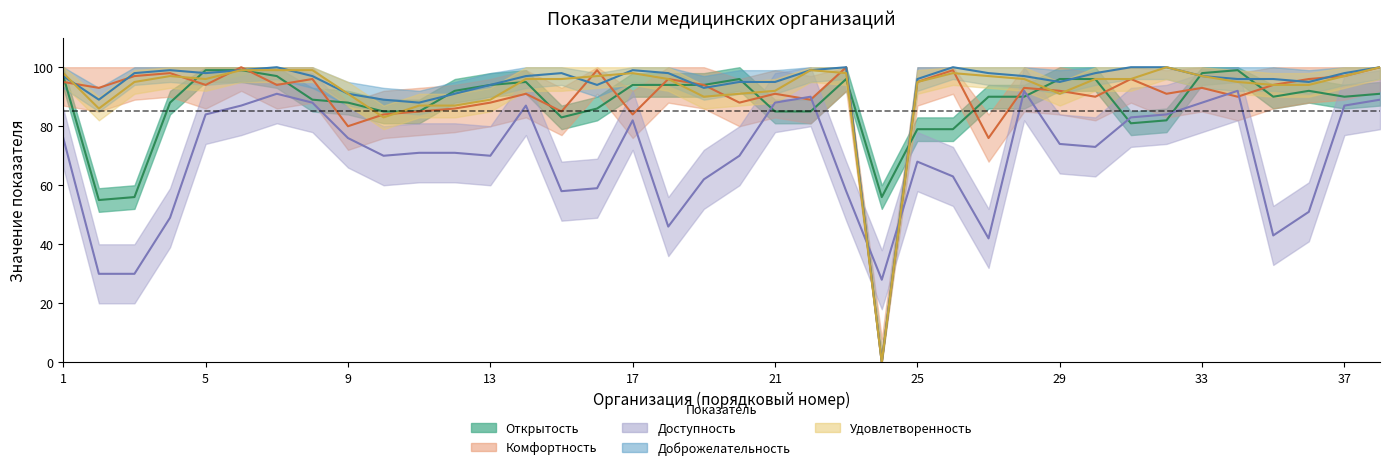

Read the Открытость value at 16.

86